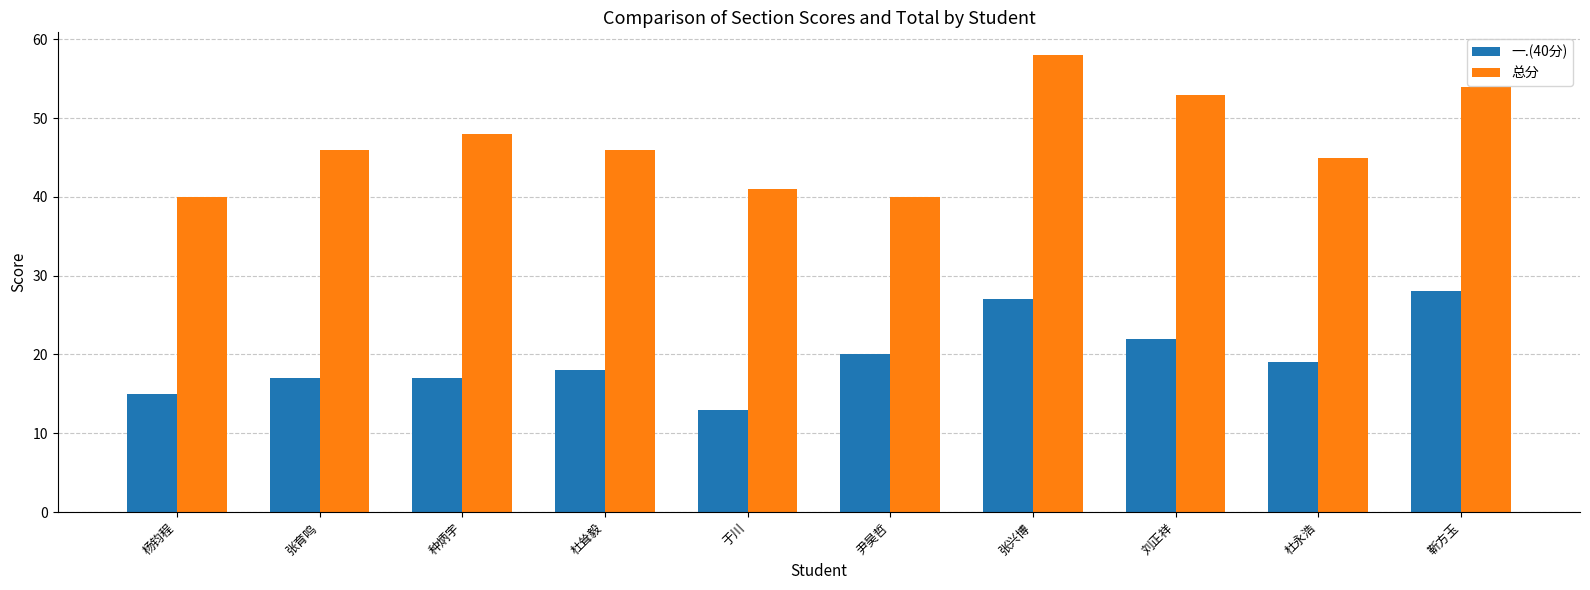

Count the number of categories in the chart.

10